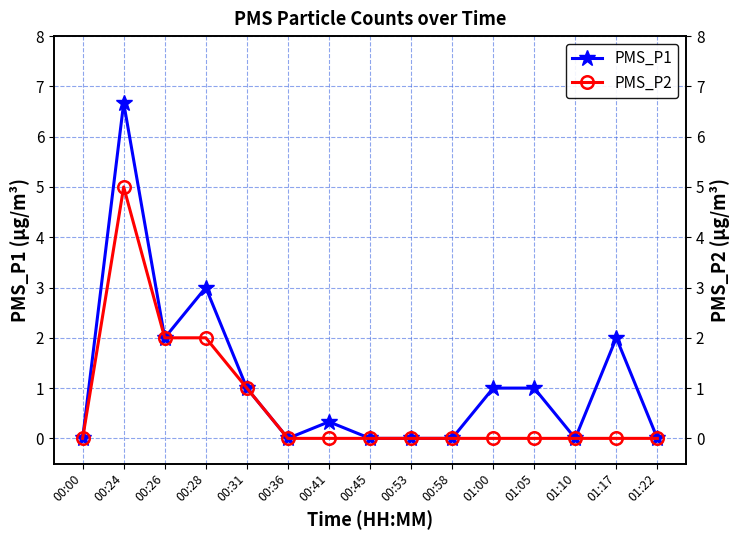

True or false: PMS_P1 and PMS_P2 cross at least once.

False